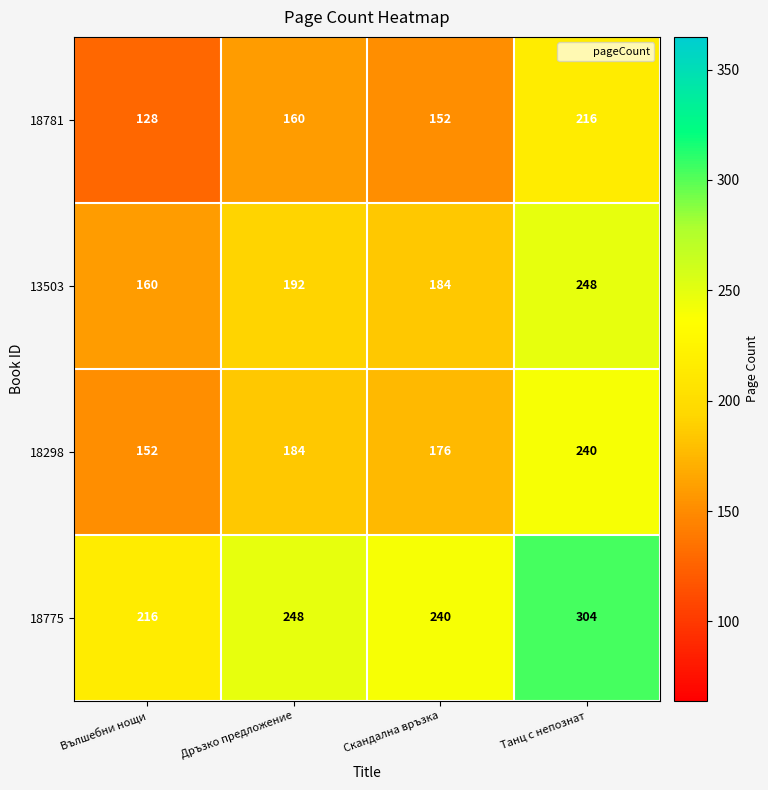

At which label is 18781 closest to 172?

Дръзко предложение